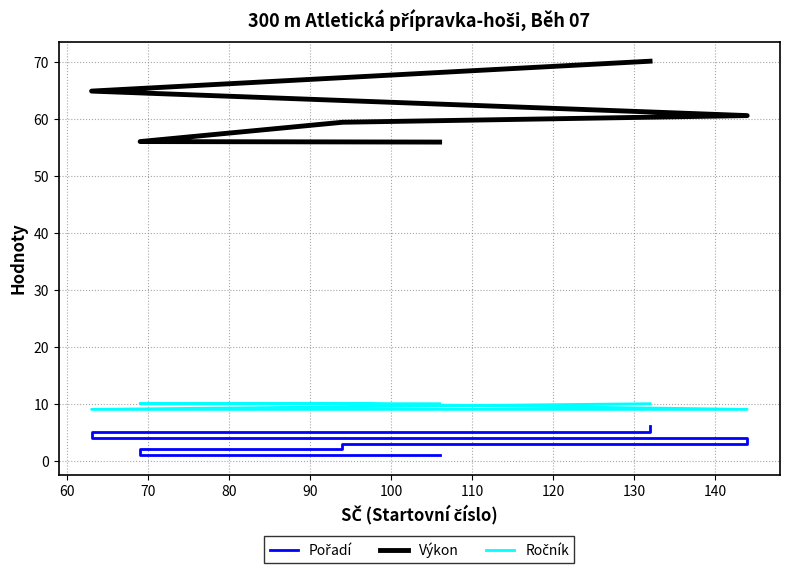

What is the value of the Pořadí point at the 3rd from the left?

3.0